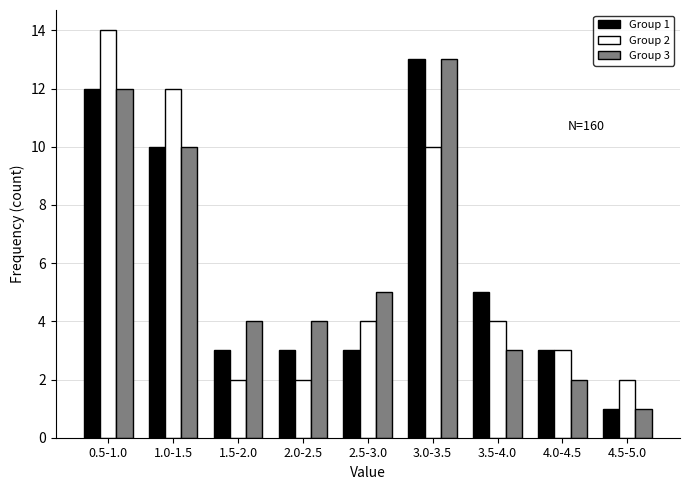

Reading left to right, extract all data points from this chart.

Group 1: 12	10	3	3	3	13	5	3	1
Group 2: 14	12	2	2	4	10	4	3	2
Group 3: 12	10	4	4	5	13	3	2	1